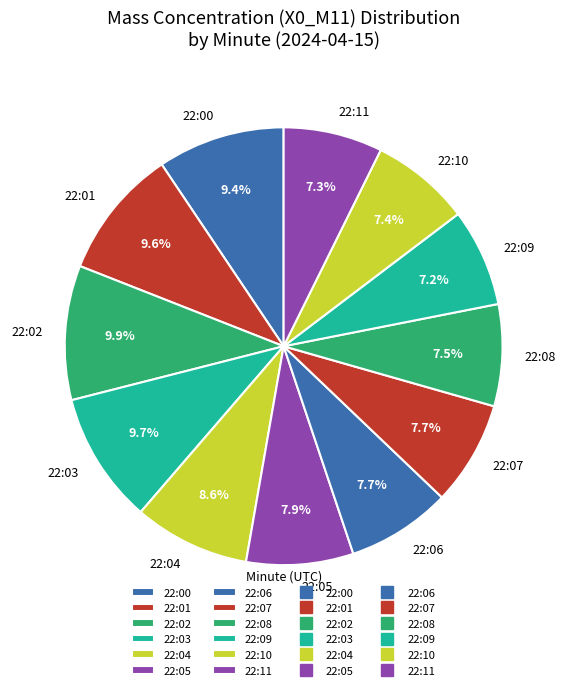

What is the ratio of the value at 22:03 to the value at 22:04?

1.1